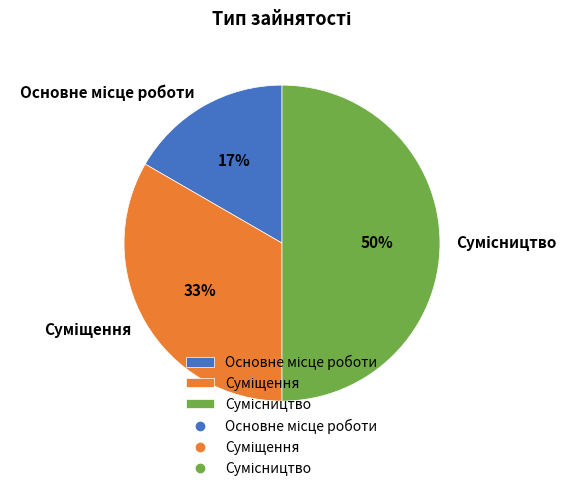

To the nearest percent, what is the difference between the largest and smallest slice percentages?

33%